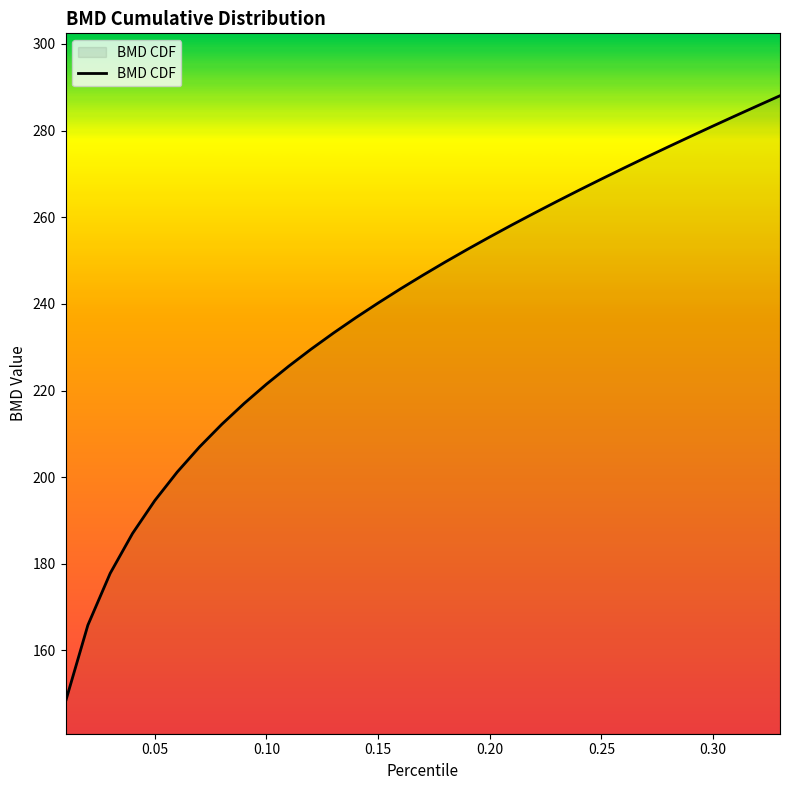

What is the smallest value displayed?

148.2